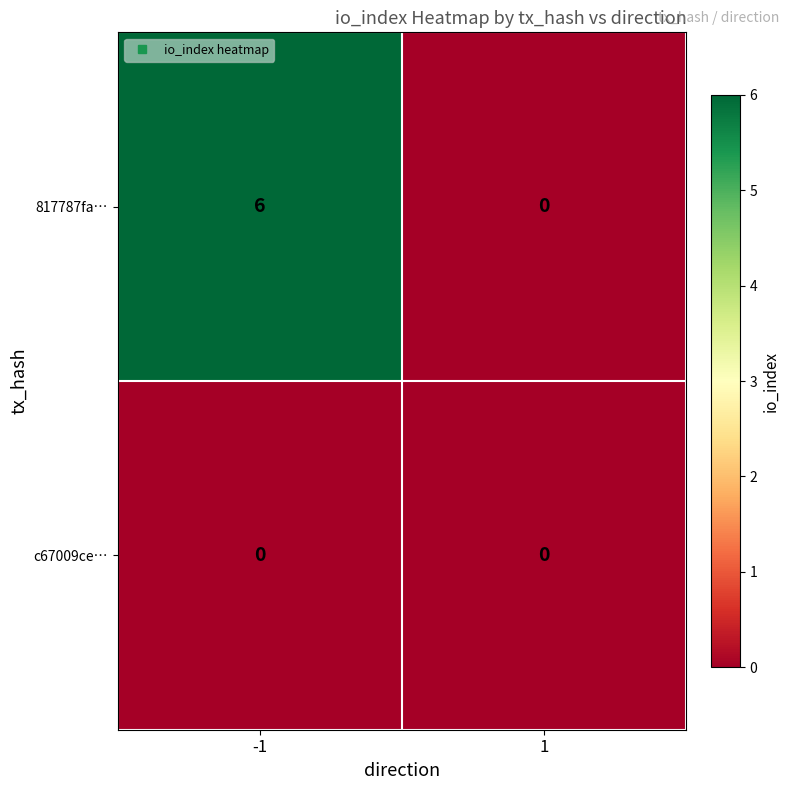

Reading left to right, transcribe all the data shown in this chart.

817787fa…: -1=6	1=0
c67009ce…: -1=0	1=0